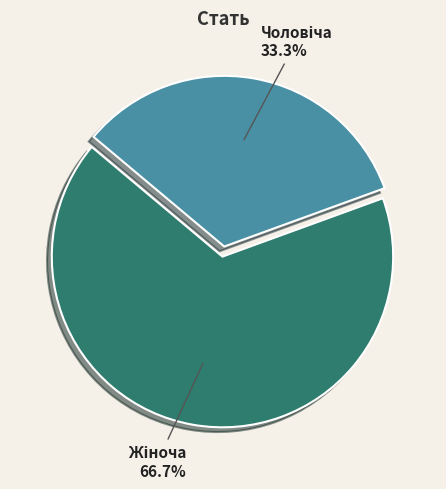

How many segments does this pie chart have?

2